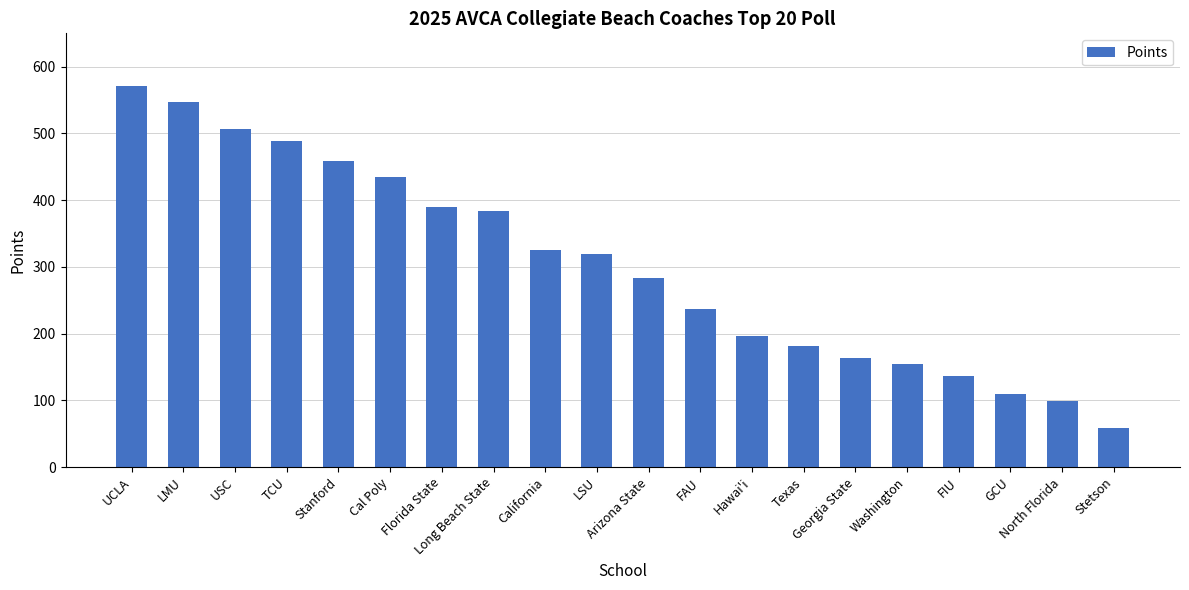

Reading left to right, transcribe all the data shown in this chart.

UCLA=571	LMU=547	USC=507	TCU=488	Stanford=459	Cal Poly=435	Florida State=389	Long Beach State=383	California=326	LSU=320	Arizona State=283	FAU=237	Hawai'i=196	Texas=182	Georgia State=163	Washington=155	FIU=137	GCU=110	North Florida=99	Stetson=59